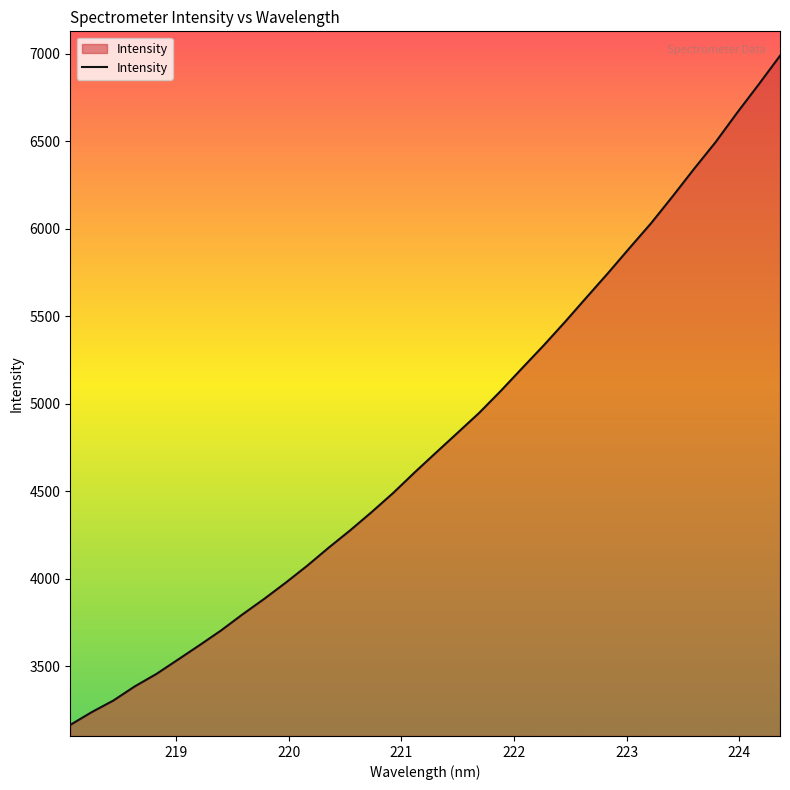

How many values are below 4721?

17